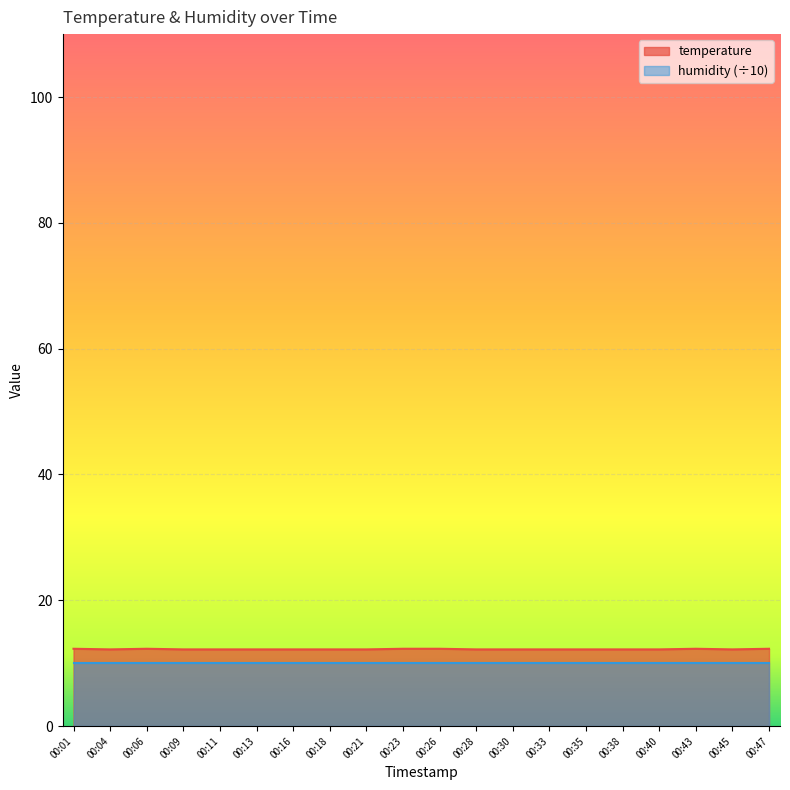

What is the ratio of the value at 00:26 to the value at 00:28?

1.0